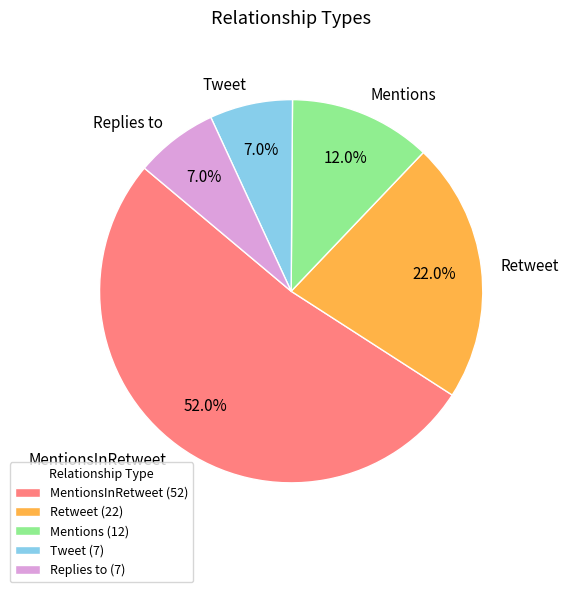

To the nearest percent, what portion does Tweet represent?

7%